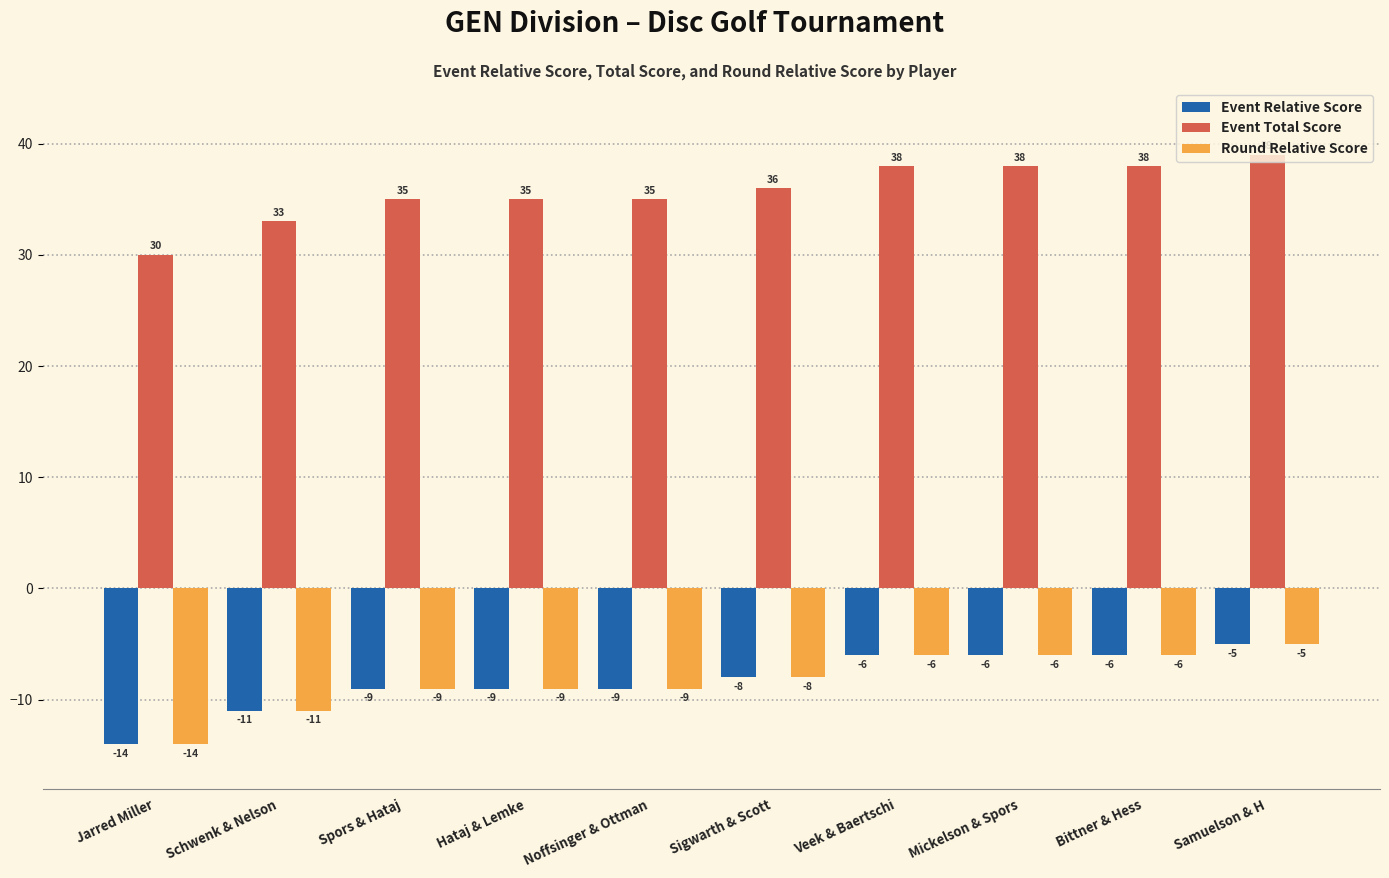

Reading right to left, what are all the values shown in this chart?

Event Relative Score: -5	-6	-6	-6	-8	-9	-9	-9	-11	-14
Event Total Score: 39	38	38	38	36	35	35	35	33	30
Round Relative Score: -5	-6	-6	-6	-8	-9	-9	-9	-11	-14